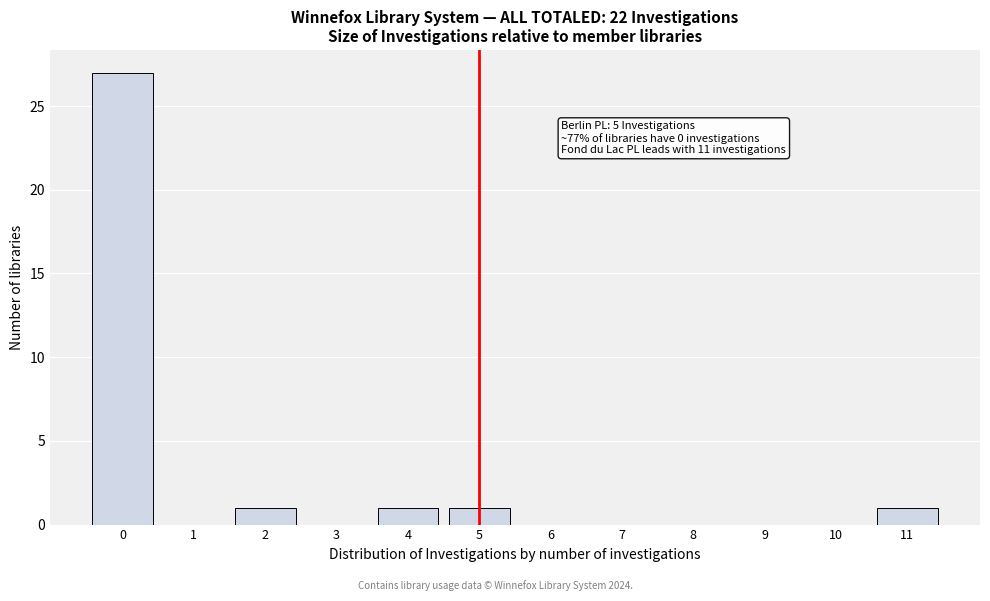

Over which range of the x-axis is the bar tallest?

-0.5 to 0.5